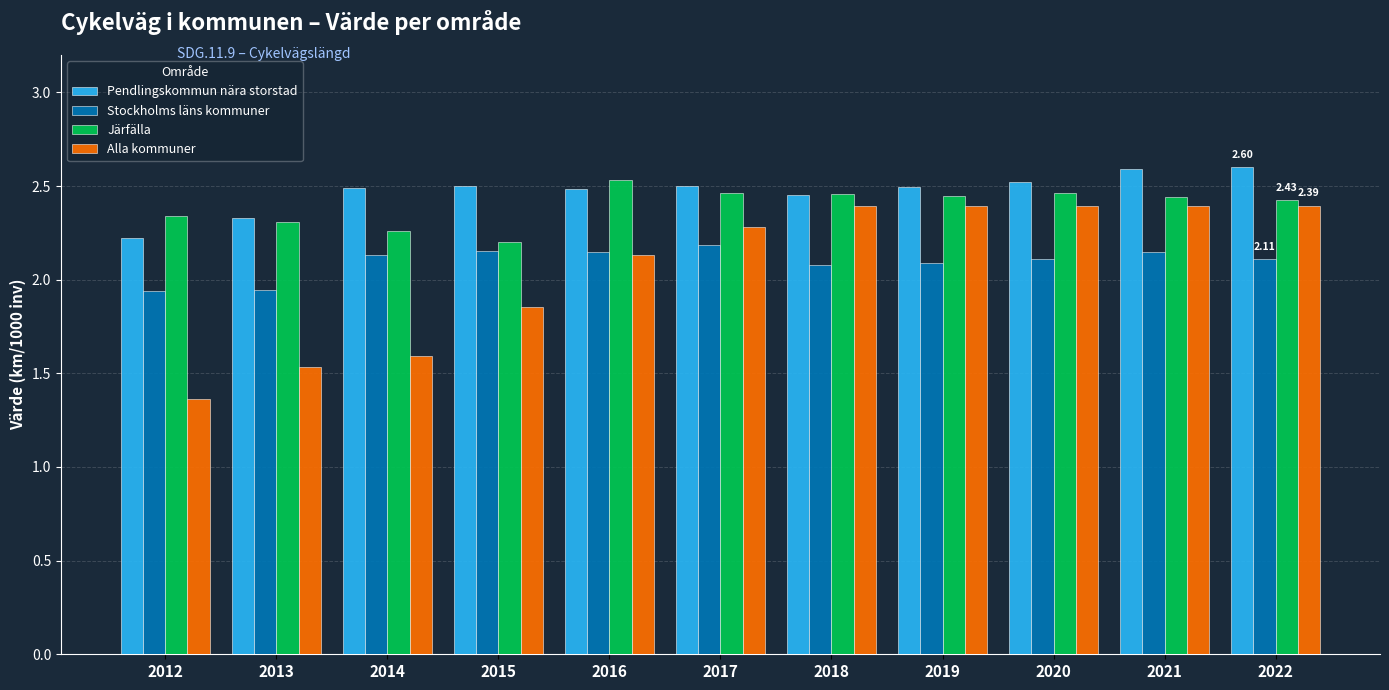

How many bars are there in each group?

4